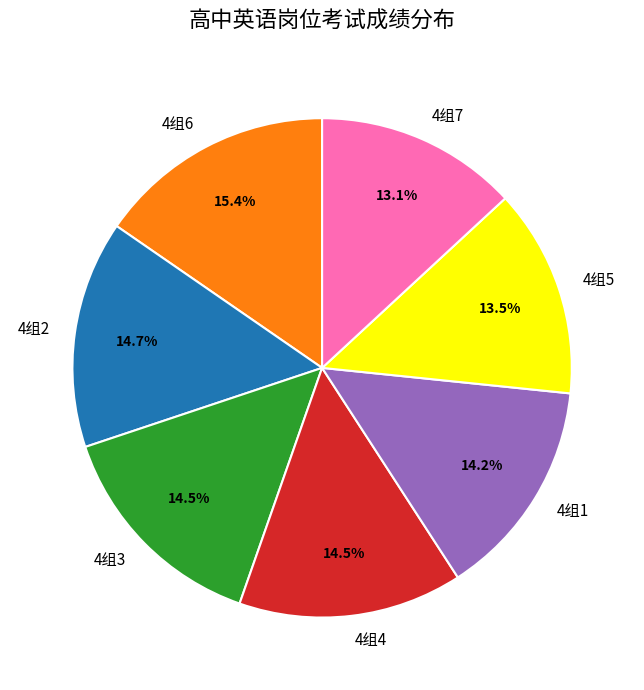

How many segments does this pie chart have?

7